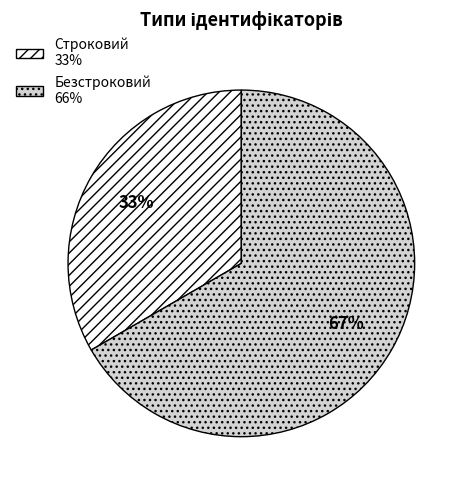

Do Строковий and Безстроковий together represent more than half of the pie?

Yes